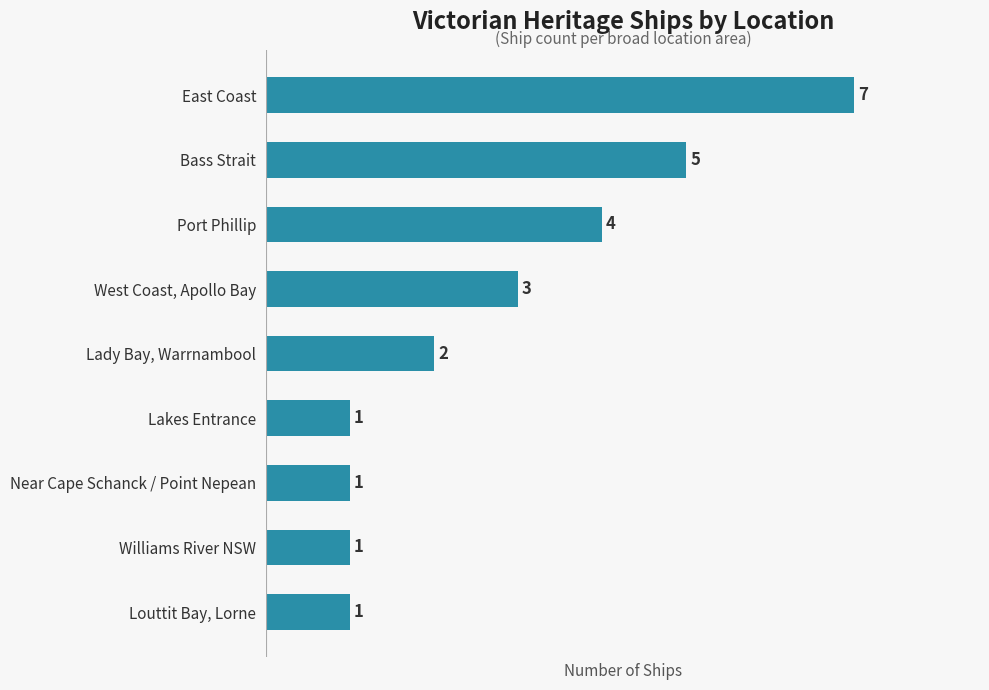

What position from the bottom is Bass Strait?

8